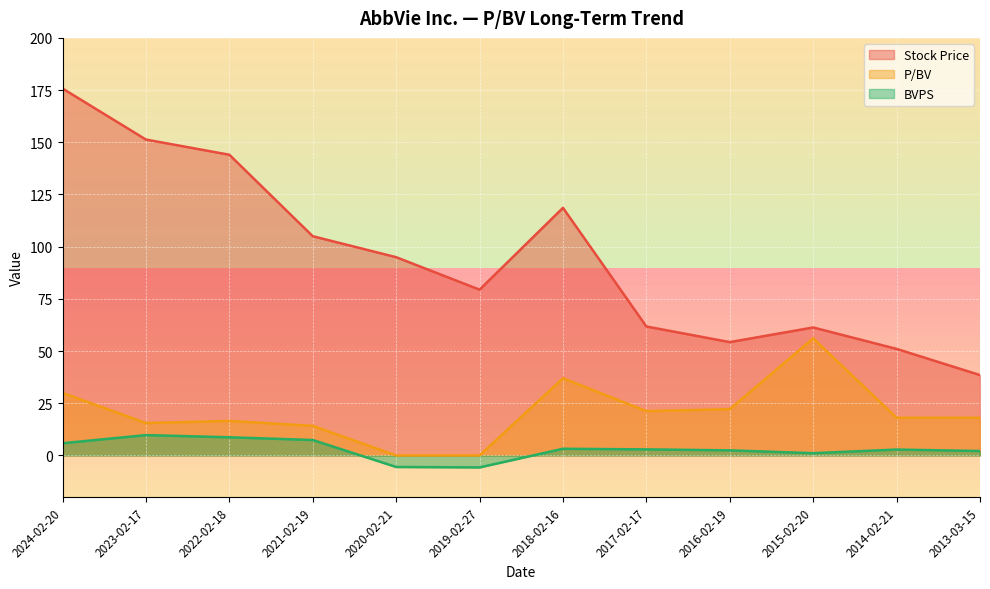

At which category is the sum across all series the highest?

2024-02-20